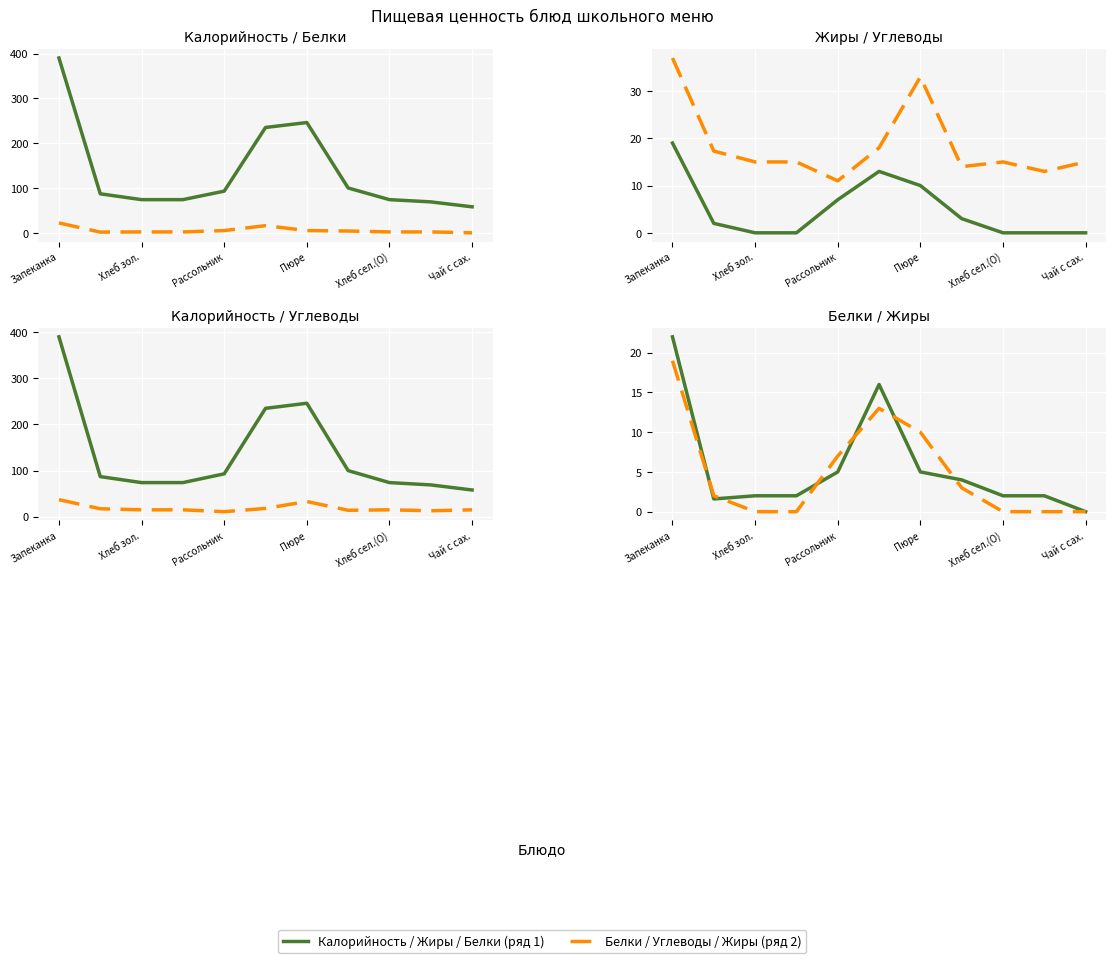

What is the label of the 1st point from the left?

Запеканка